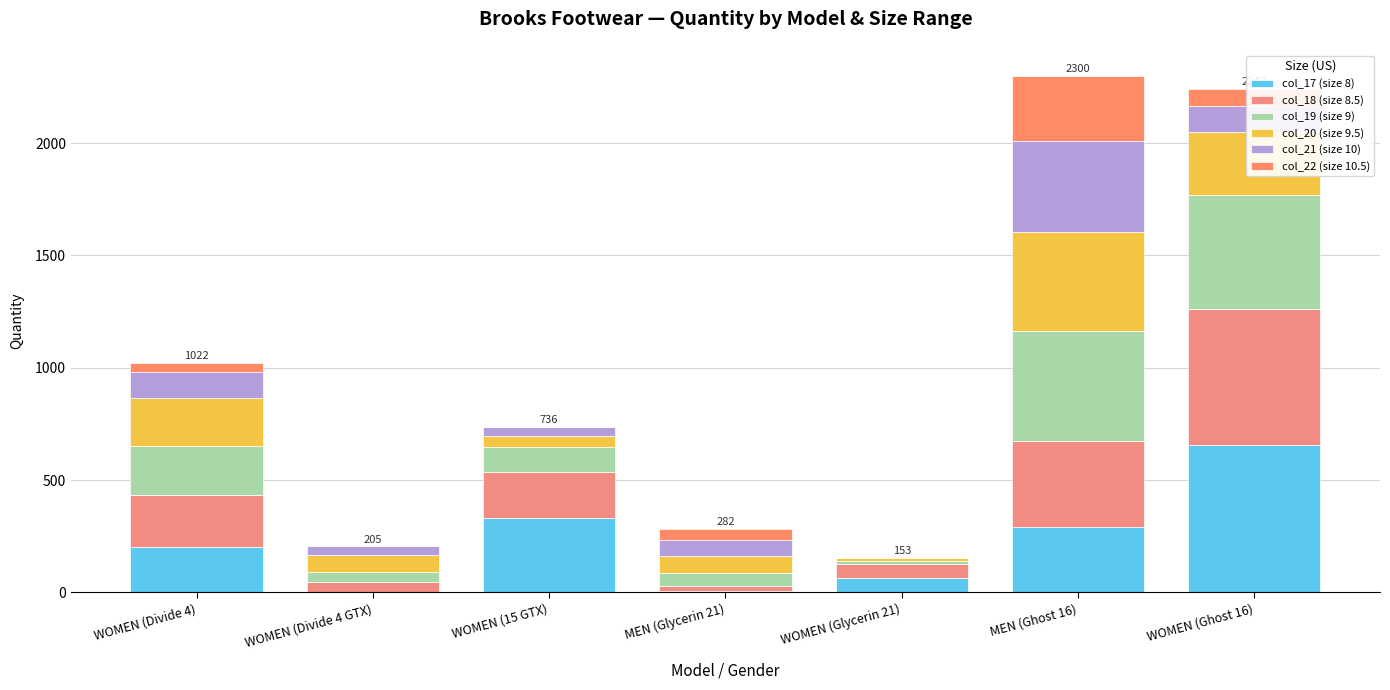

Are the bars grouped side by side (vs. stacked)?

No